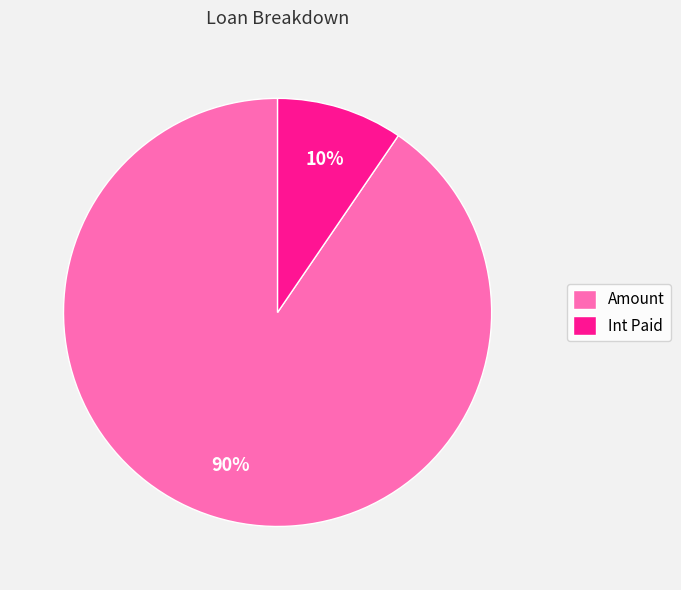

Rank the categories by value from lowest to highest.

Int Paid, Amount